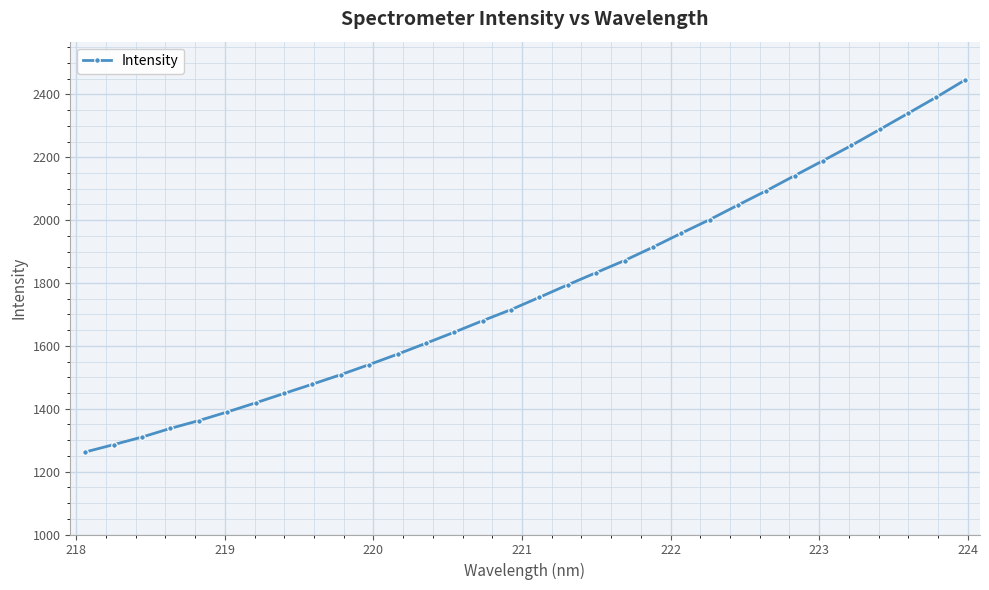

What is the value of the 5th point from the left?

1362.3